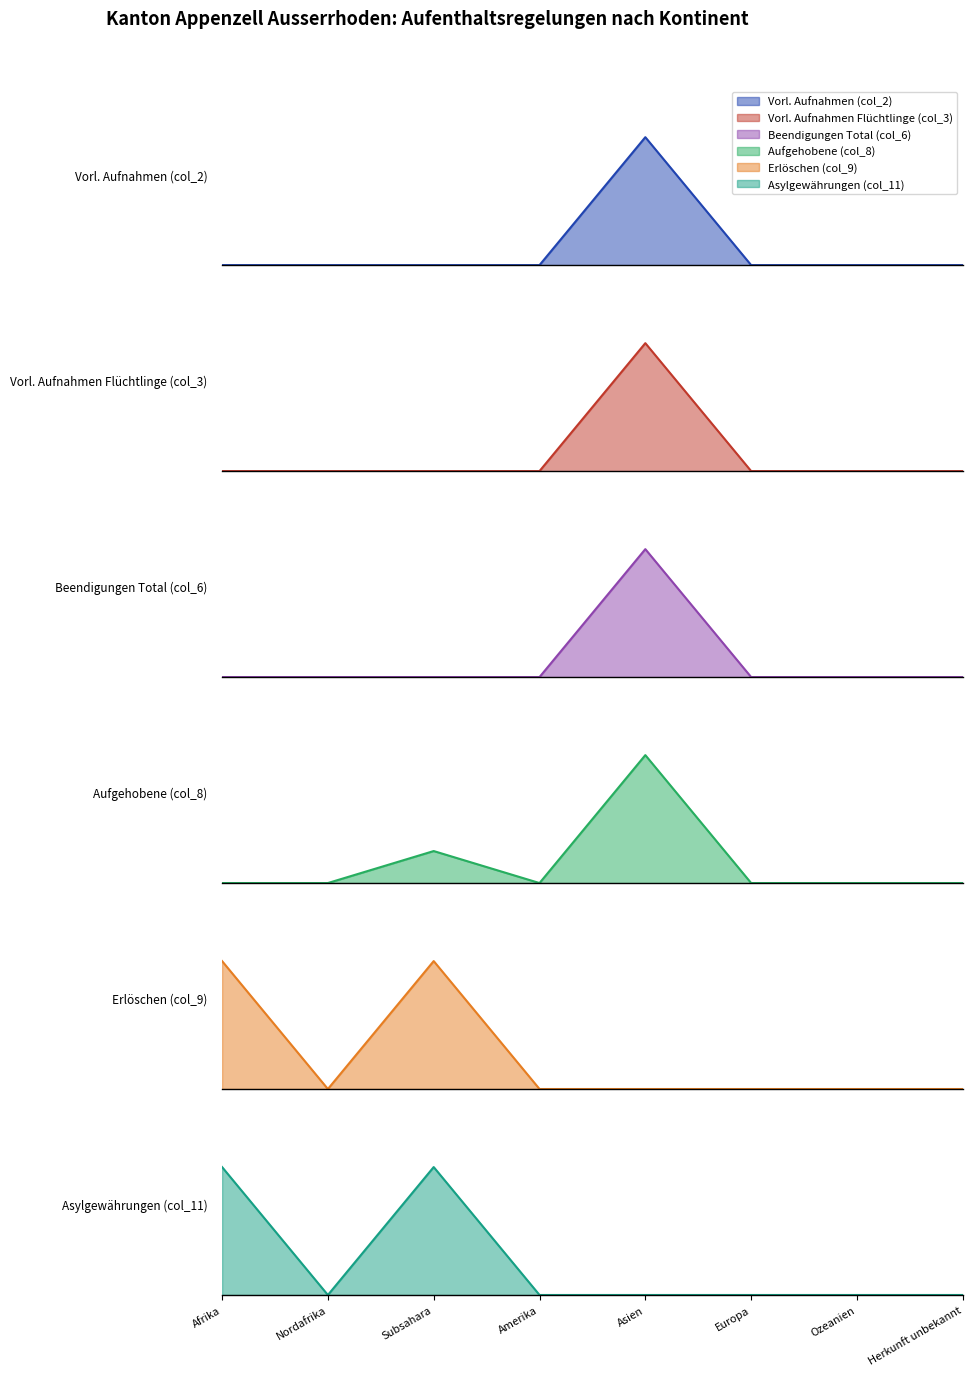

Where is Asylgewährungen (col_11) nearest to the value 1?

Nordafrika